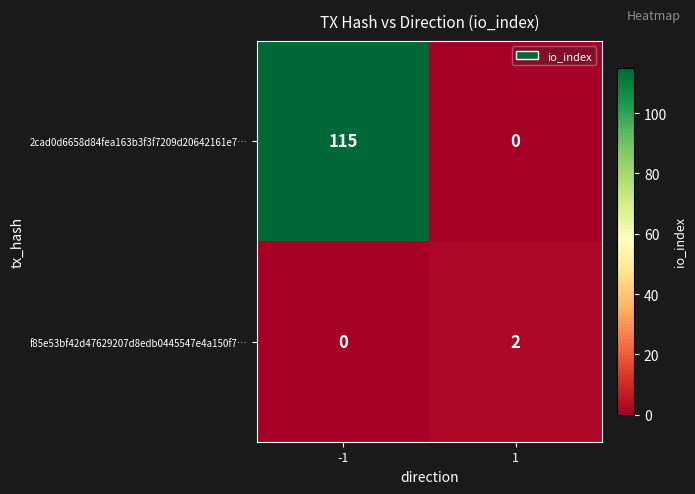

What is the sum of the 2cad0d6658d84fea163b3f3f7209d20642161e7… values at 1 and -1?

115